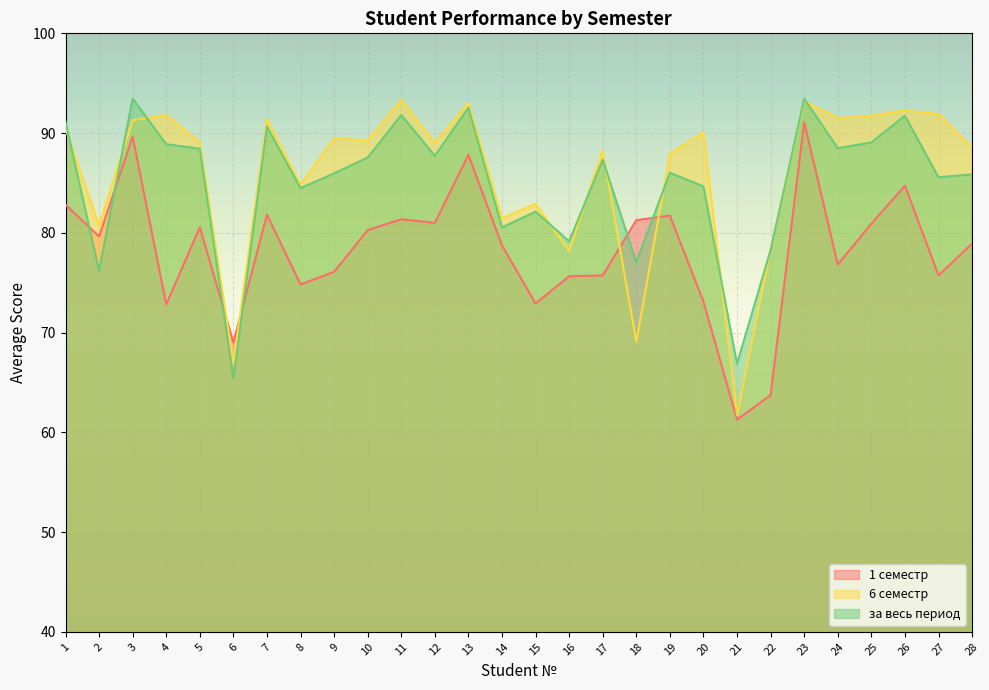

How many times do за весь период and 1 семестр cross each other?

6